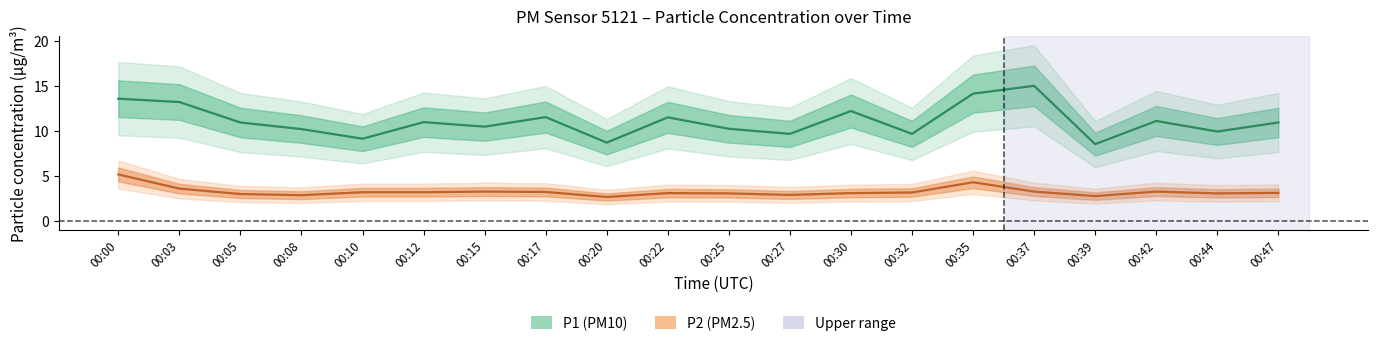

Rank the series at 00:12 from lowest to highest value.

P2, P1